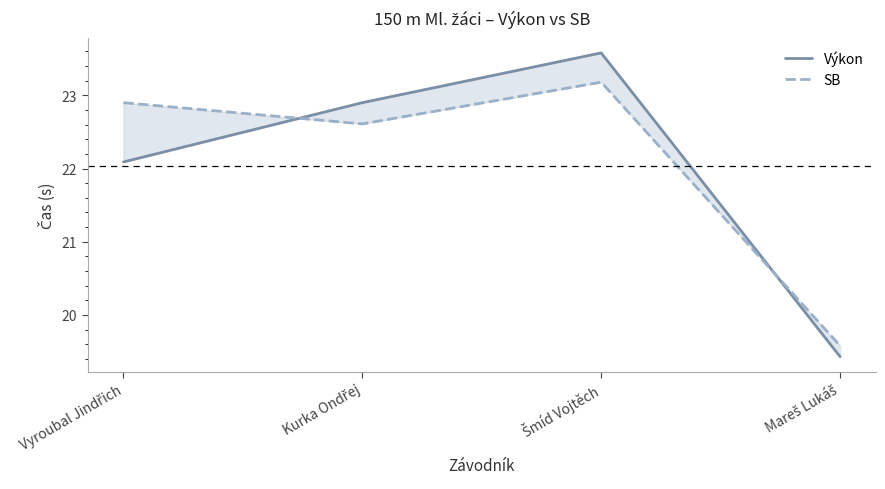

What position from the left is Mareš Lukáš?

4